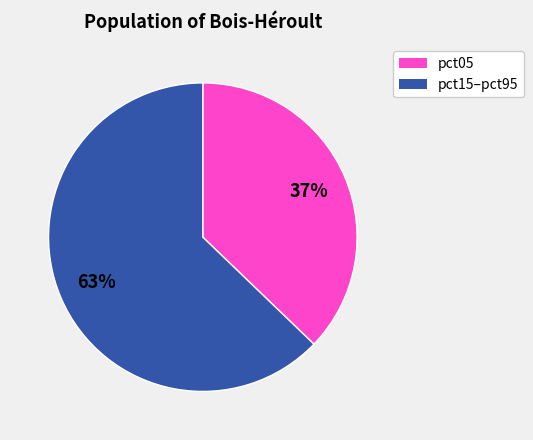

Is there a majority slice in this chart?

Yes